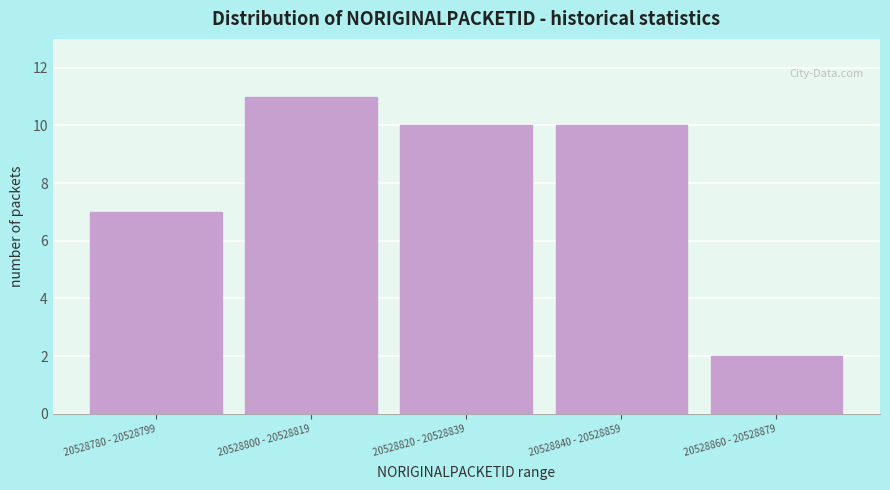

Reading right to left, transcribe all the data shown in this chart.

20528860 - 20528879=2	20528840 - 20528859=10	20528820 - 20528839=10	20528800 - 20528819=11	20528780 - 20528799=7